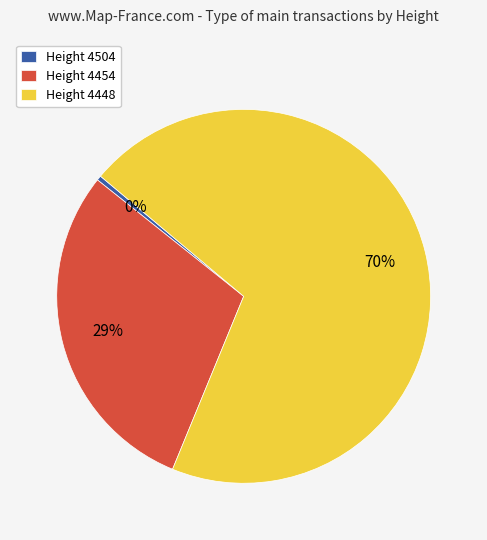

Rank the categories by value from lowest to highest.

Height 4504, Height 4454, Height 4448